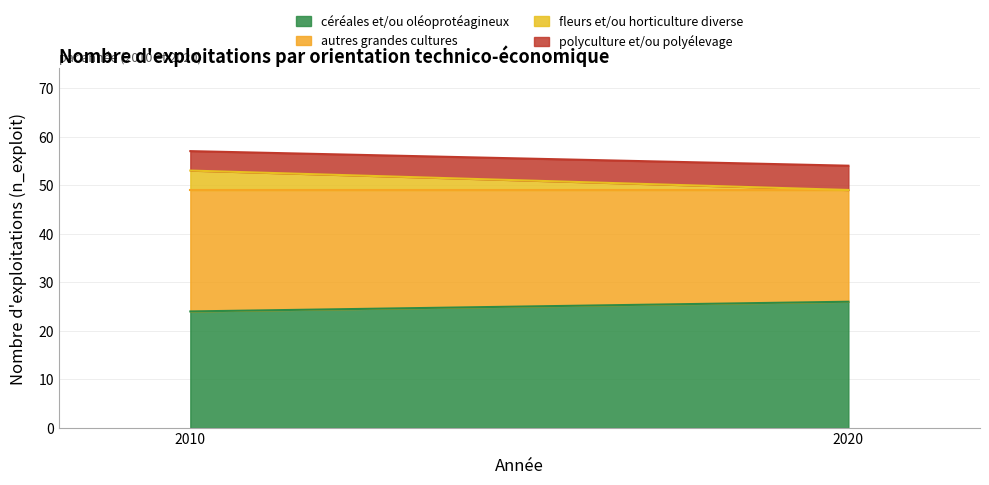

The value of polyculture et/ou polyélevage at 2020 is 9. True or false?

False